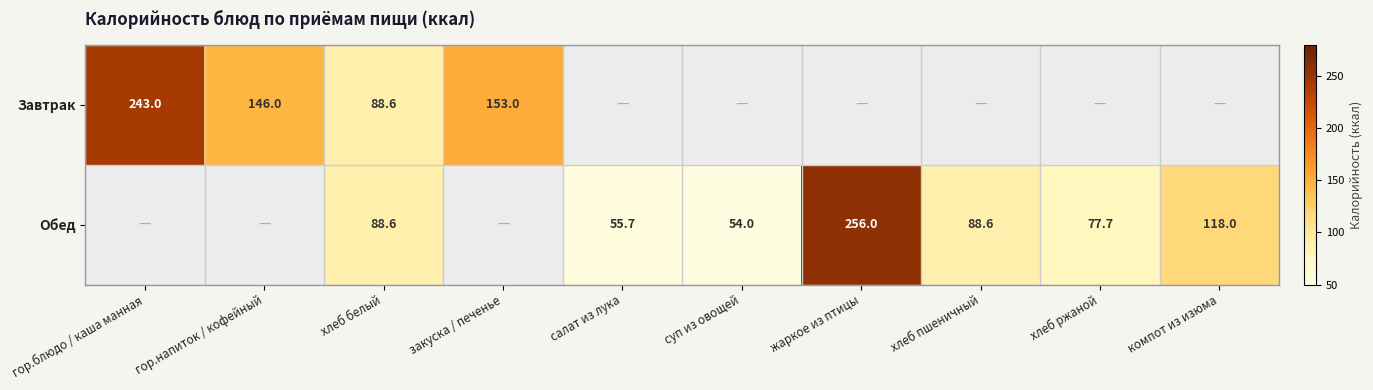

Is it true that Обед equals 88.6 at хлеб пшеничный?

True